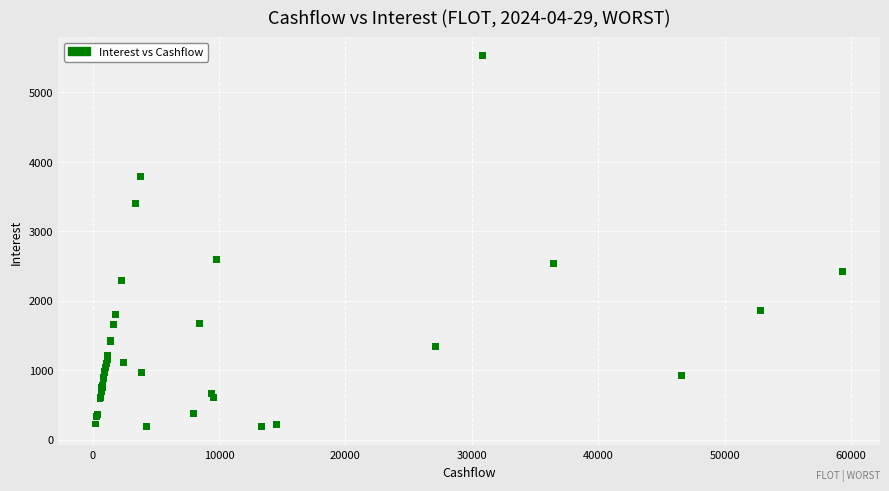

What Y value in the scatter plot is closest to 2854?

2592.4